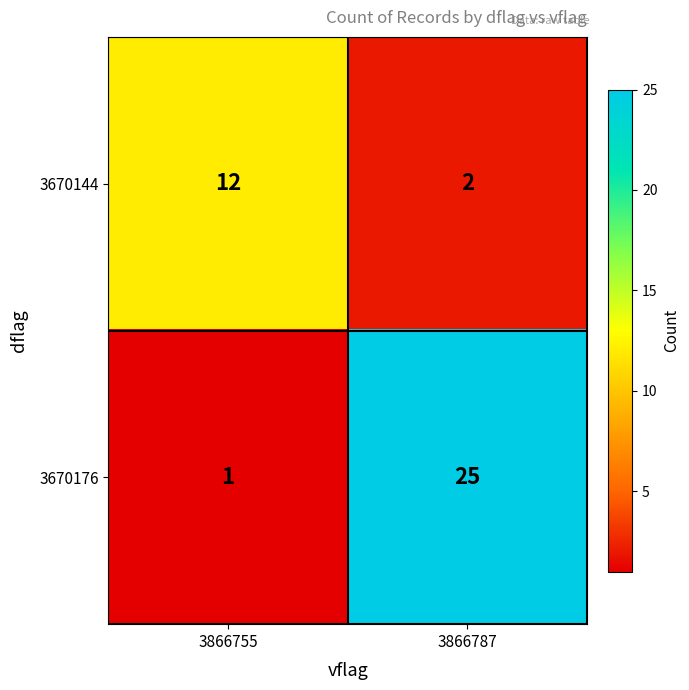

Reading left to right, extract all data points from this chart.

3670144: 12	2
3670176: 1	25